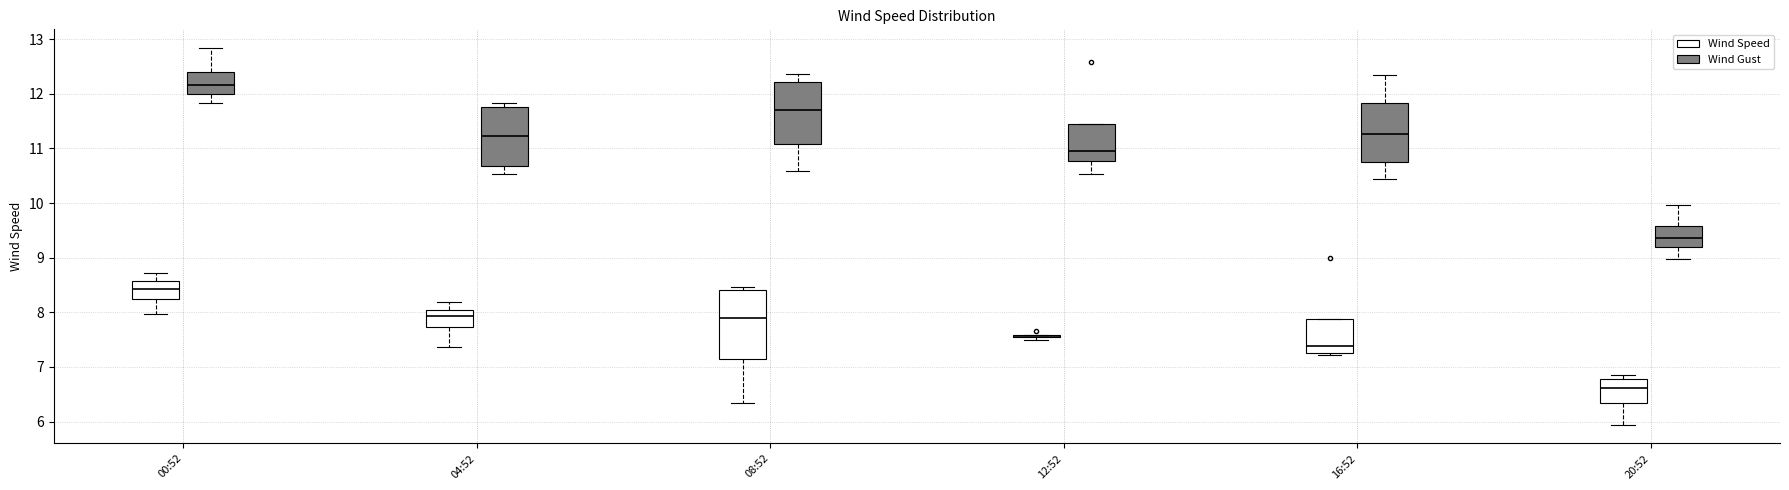

Comparing the boxes themselves (not the whiskers), which one is the tallest?

08:52 (Wind Speed)